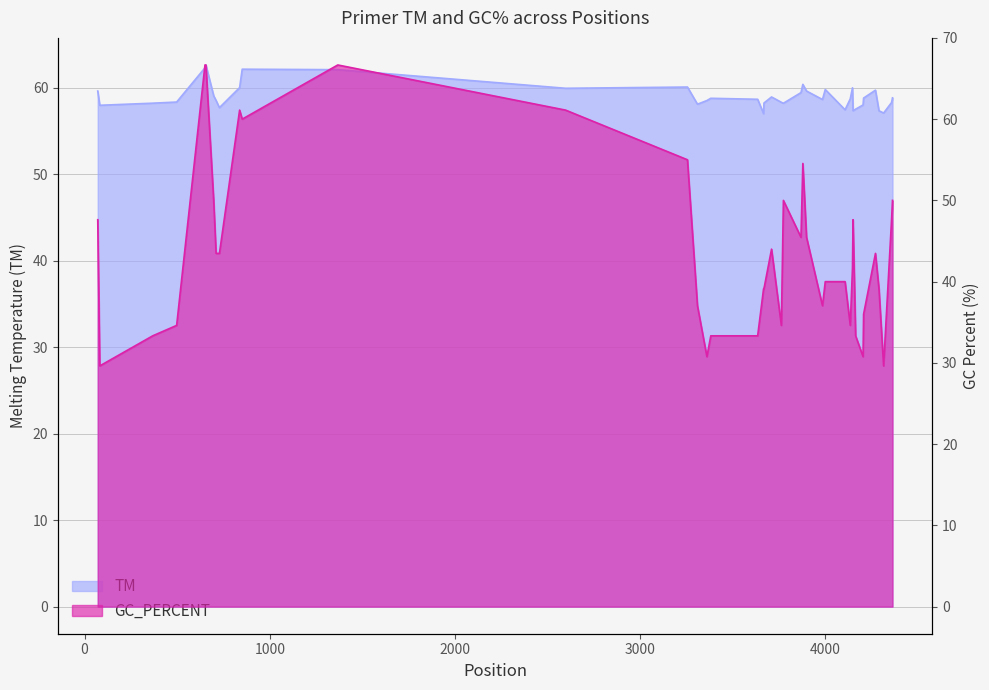

Does the chart display data point markers on the line(s)?

No